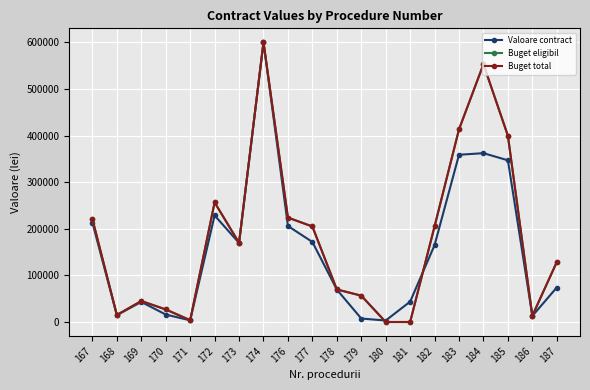

Which series changed the most between 180 and 186?

Buget eligibil